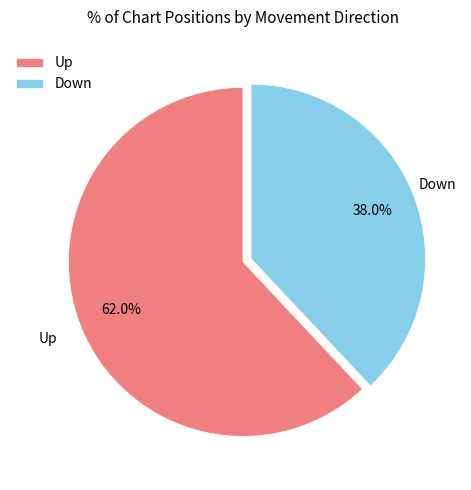

Does Up represent more than half of the total?

Yes